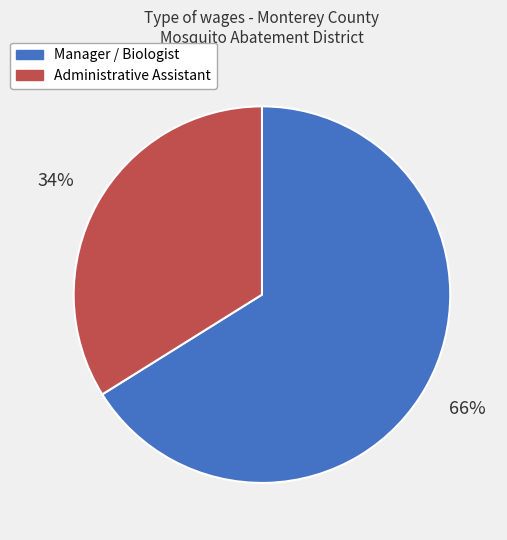

Rank the categories by value from highest to lowest.

Manager / Biologist, Administrative Assistant